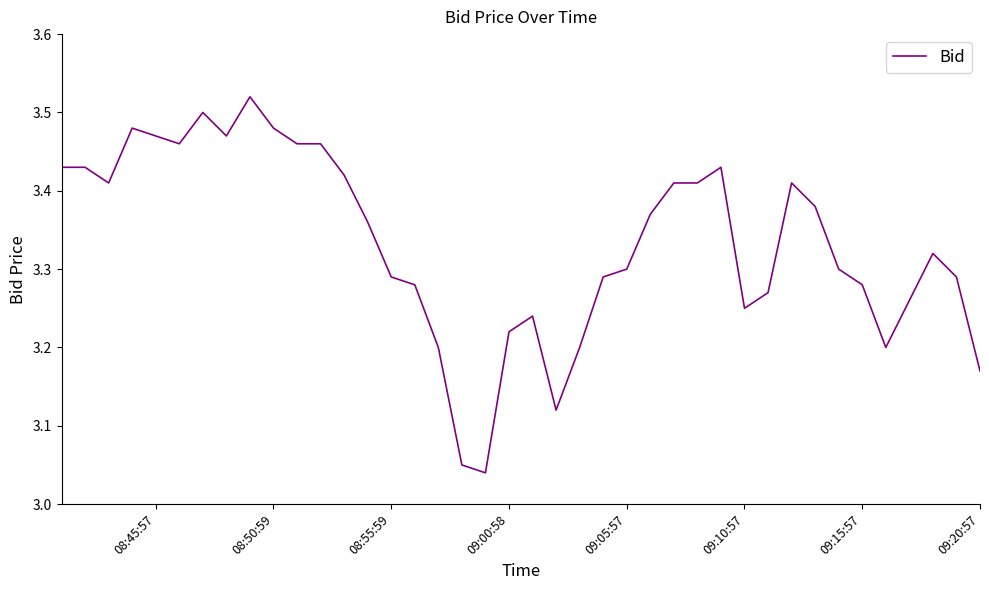

The chart shows a value of 1.1 at 29. True or false?

False